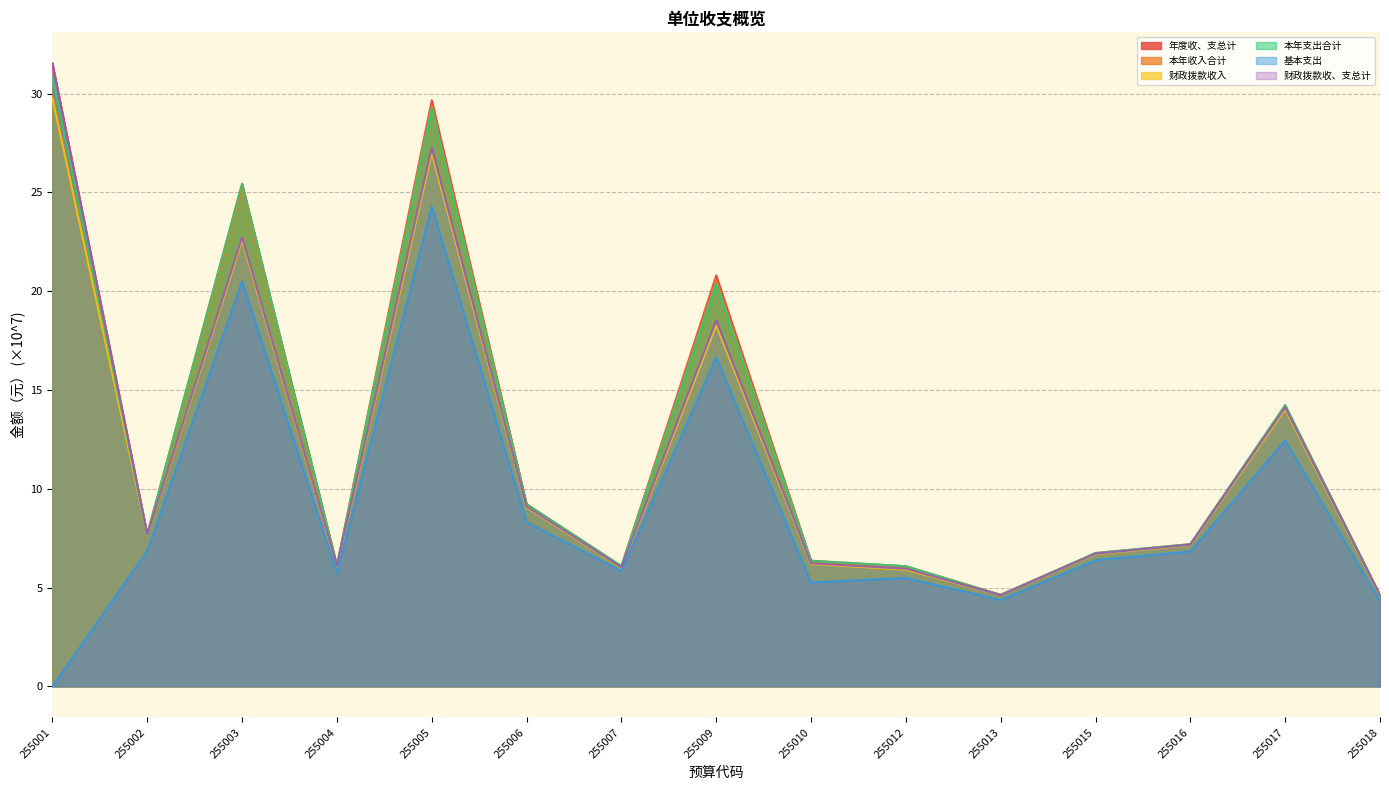

What are all the series names shown in the legend?

年度收、支总计, 本年收入合计, 财政拨款收入, 本年支出合计, 基本支出, 财政拨款收、支总计